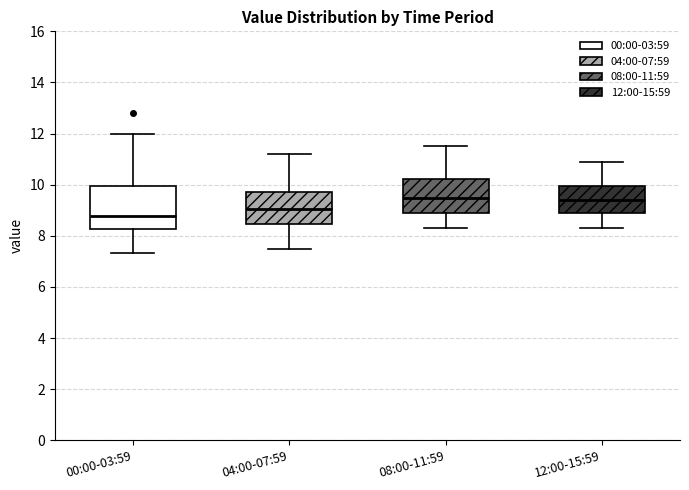

Which box is the tallest, from its lower edge to its upper edge?

00:00-03:59